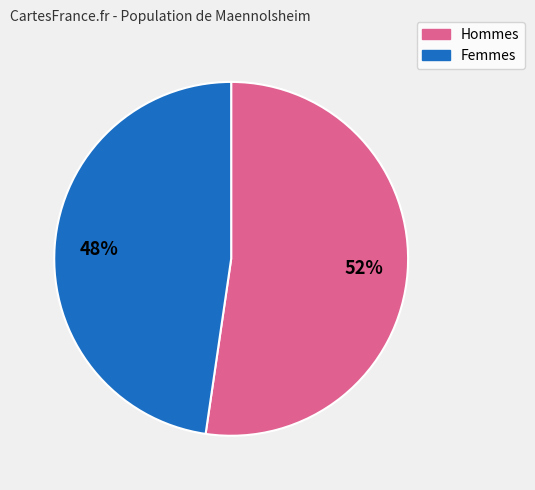

Does any single category account for the majority?

Yes